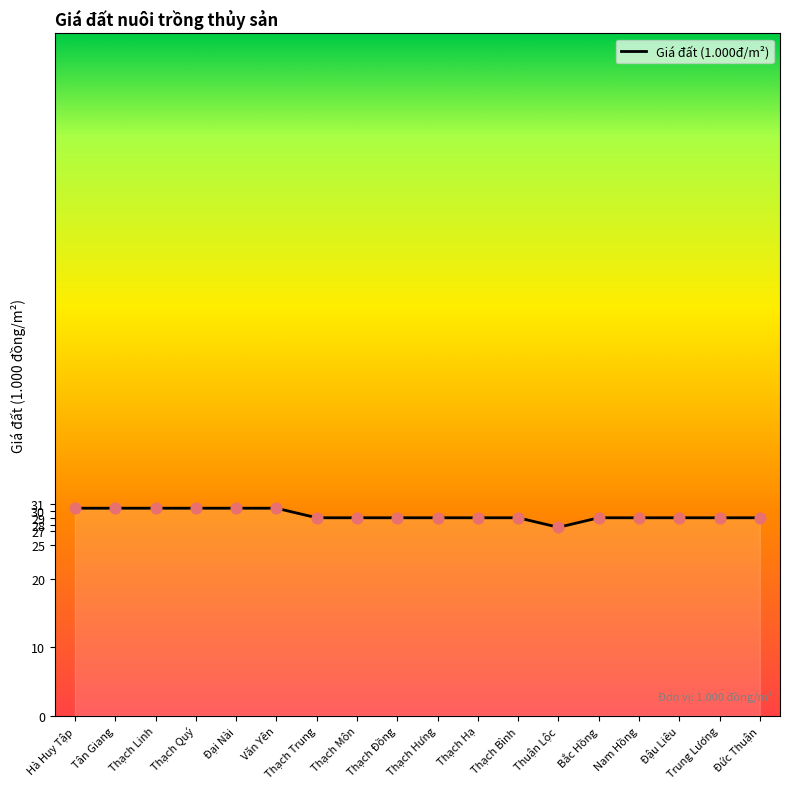

What is the ratio of the value at Thạch Môn to the value at Trung Lương?

1.0